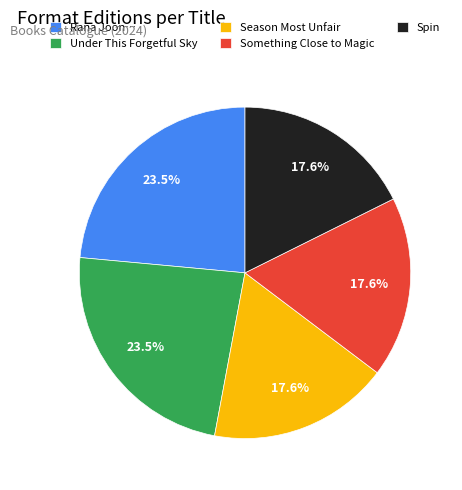

What percentage do Spin and Rana Joon… together represent?

41.2%